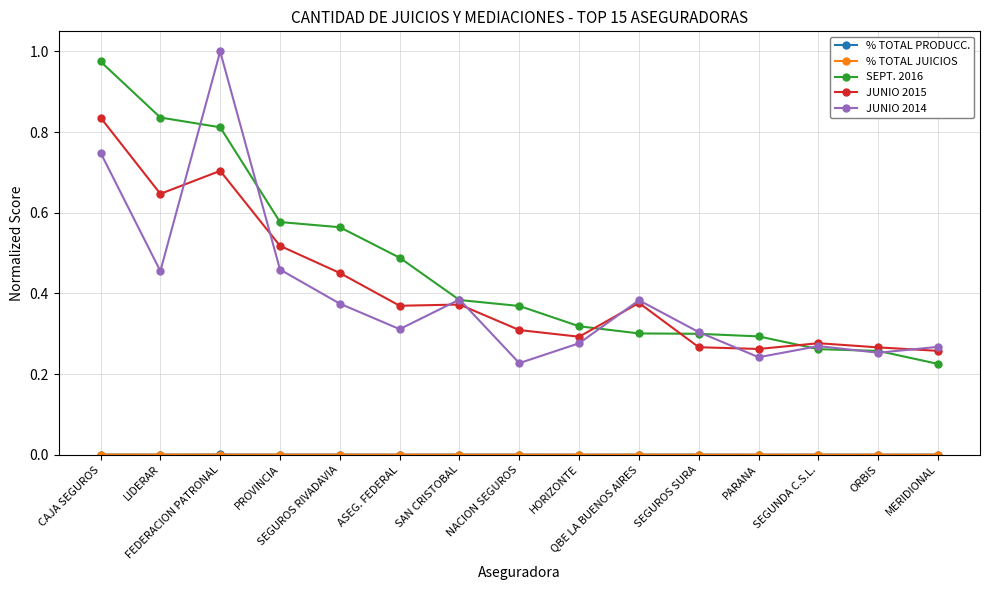

True or false: JUNIO 2014 has more than 0 interior local peaks.

True